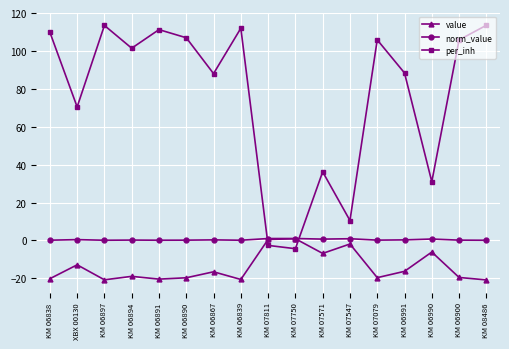

What is the sum of all per_inh values?

1297.7